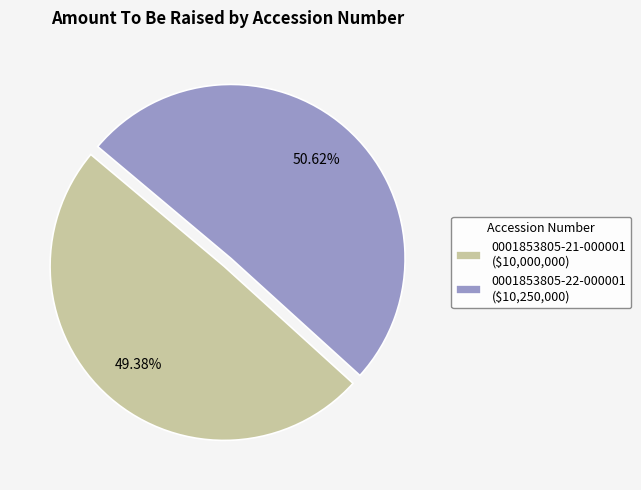

Does any single category account for the majority?

Yes